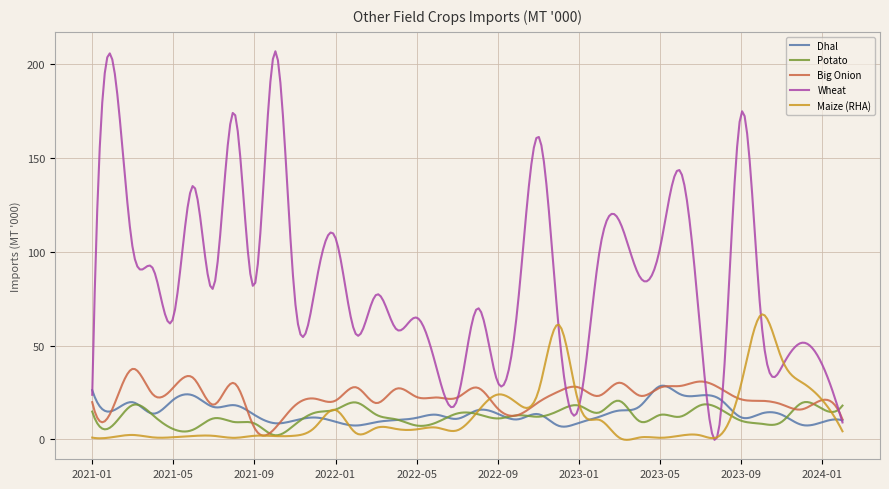

What is the highest value of the Wheat series?

207.0